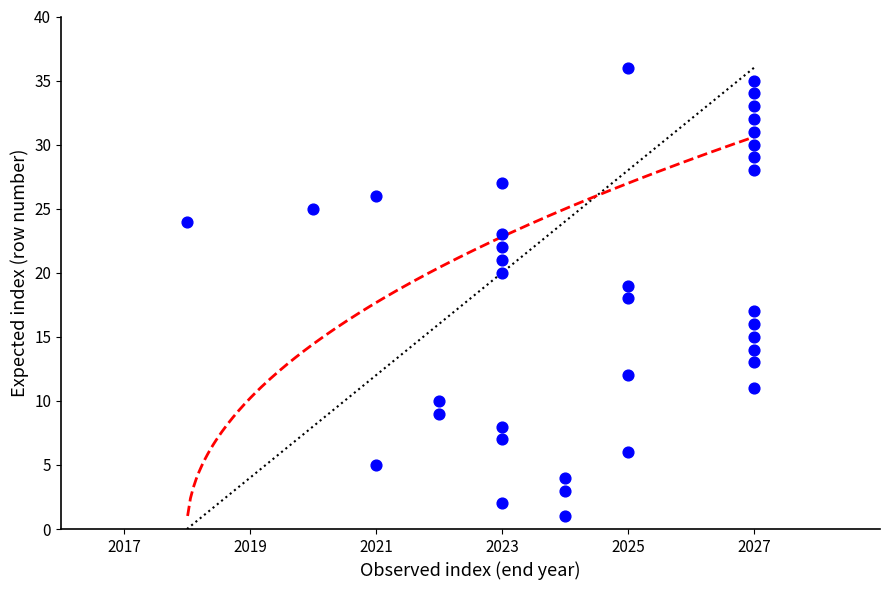

What is the range of X values (max minus min)?

9